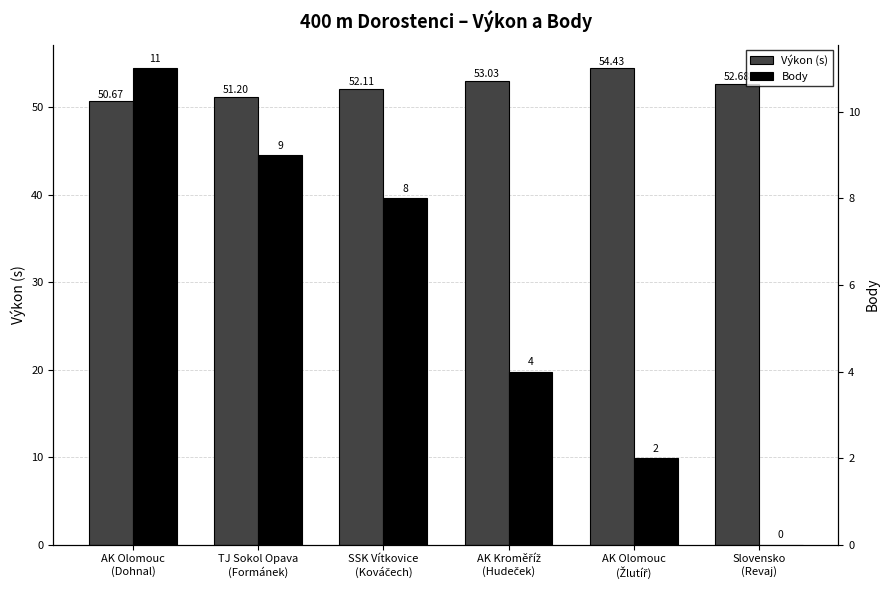

What is the label of the 1st bar from the right?

Slovensko
(Revaj)